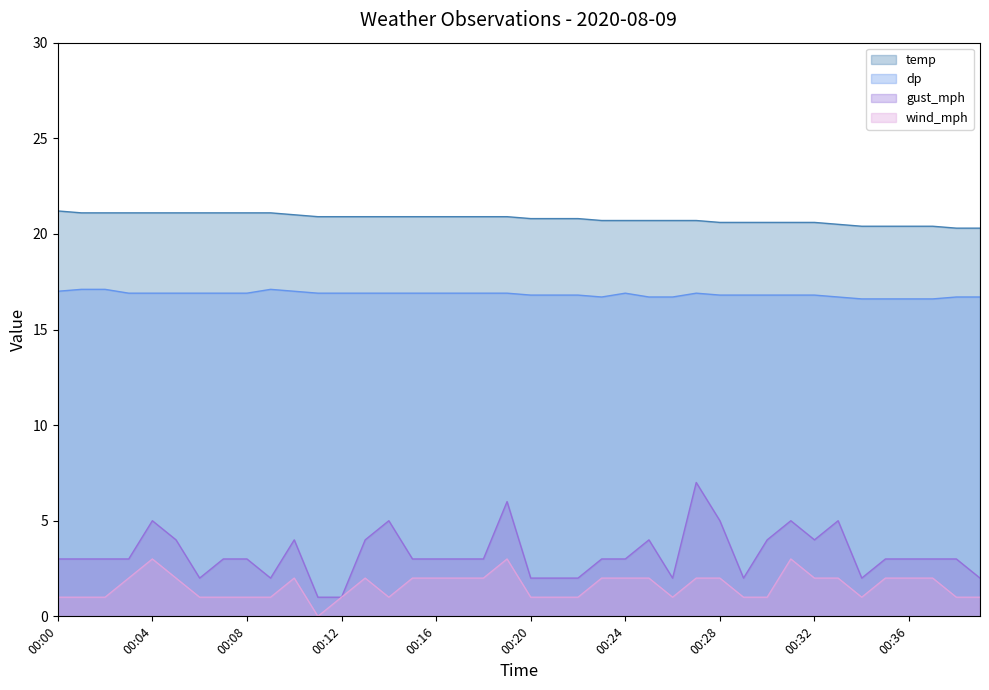

What is the value of the wind_mph point at the 8th from the left?

1.0